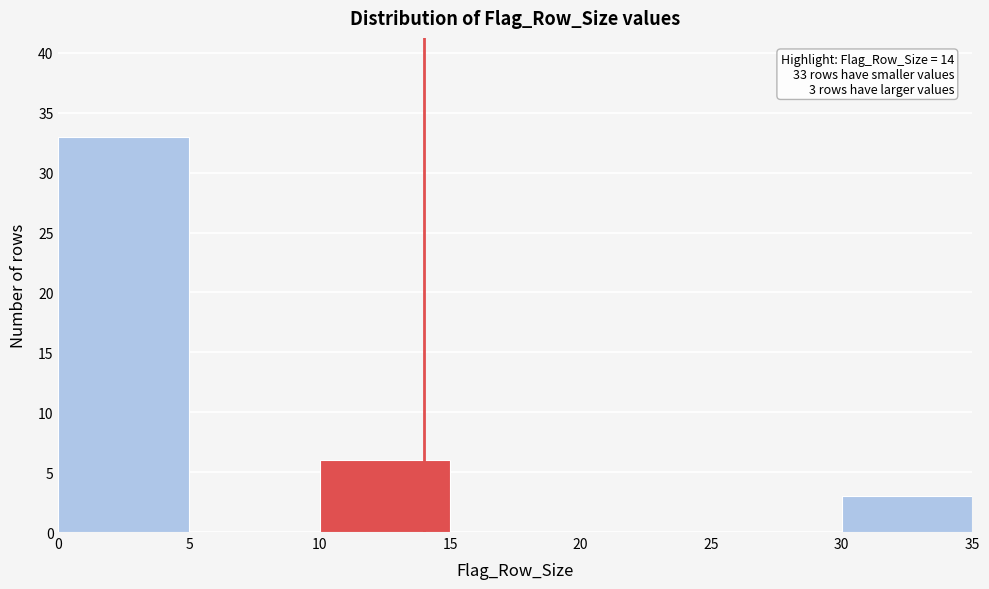

Which range on the x-axis has the tallest bar?

0 to 5